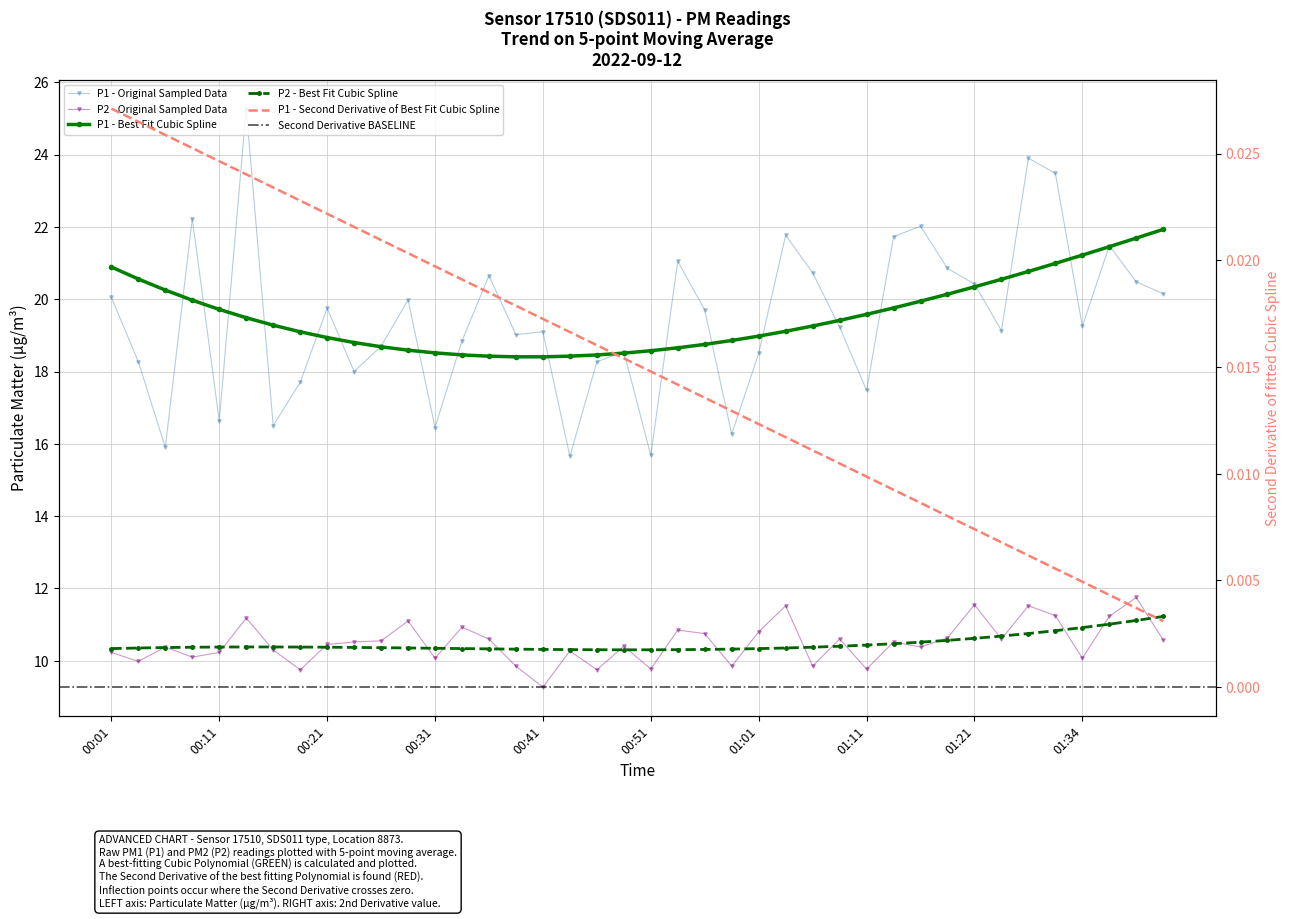

True or false: P2 and P1 cross at least once.

False